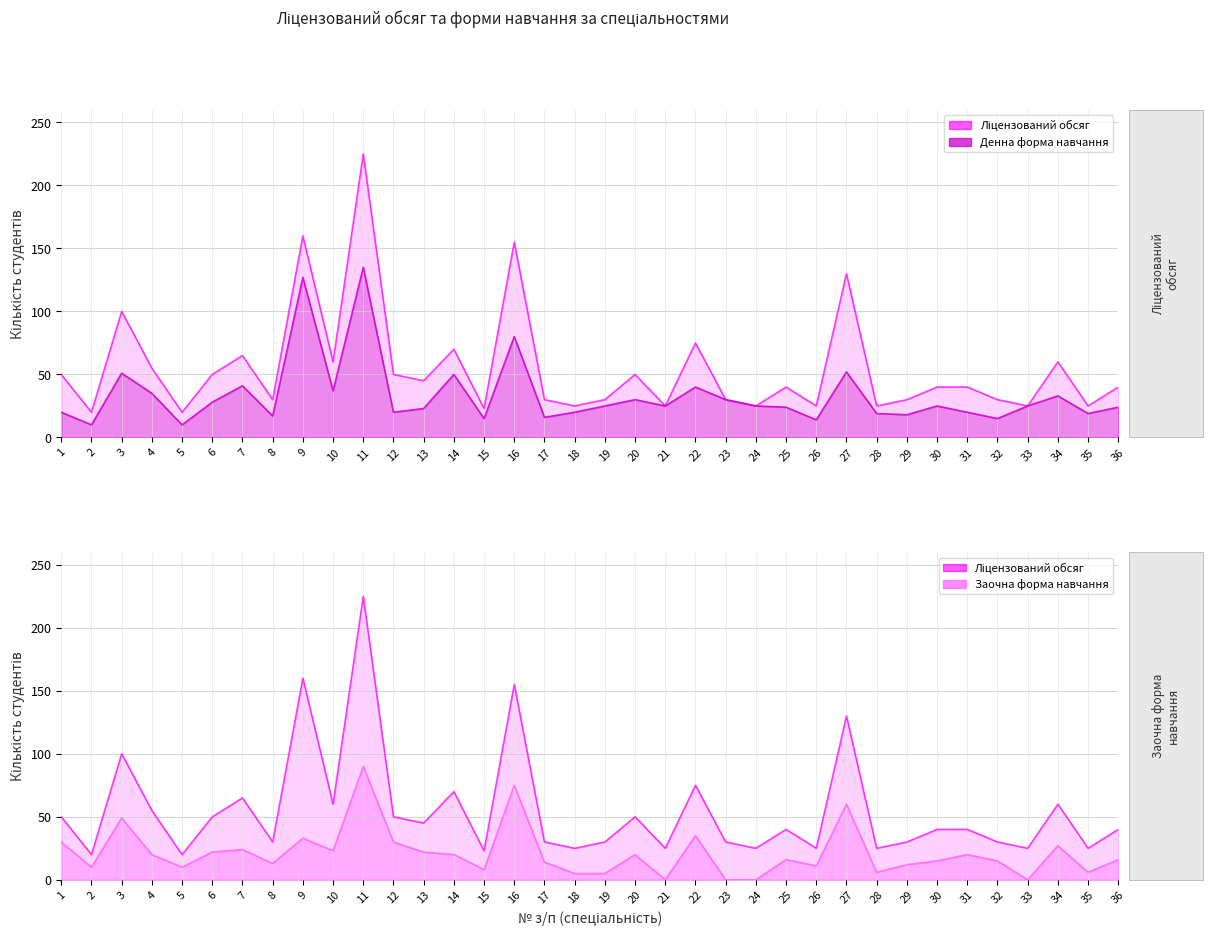

True or false: Денна форма (col_5) has more than 0 interior local peaks.

True